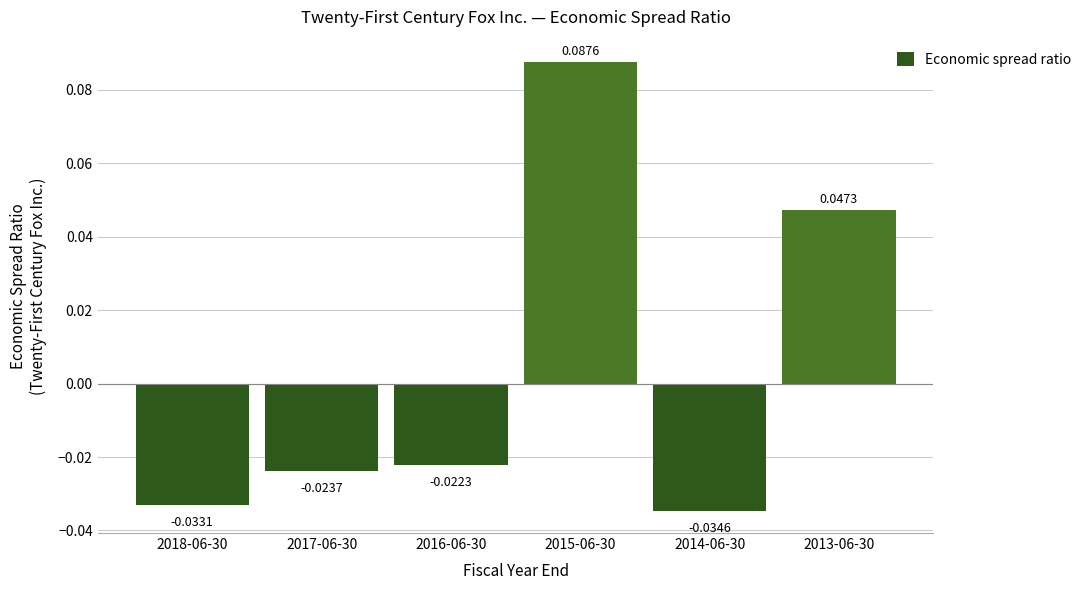

List the labels in order of value, largest first.

2015-06-30, 2013-06-30, 2016-06-30, 2017-06-30, 2018-06-30, 2014-06-30